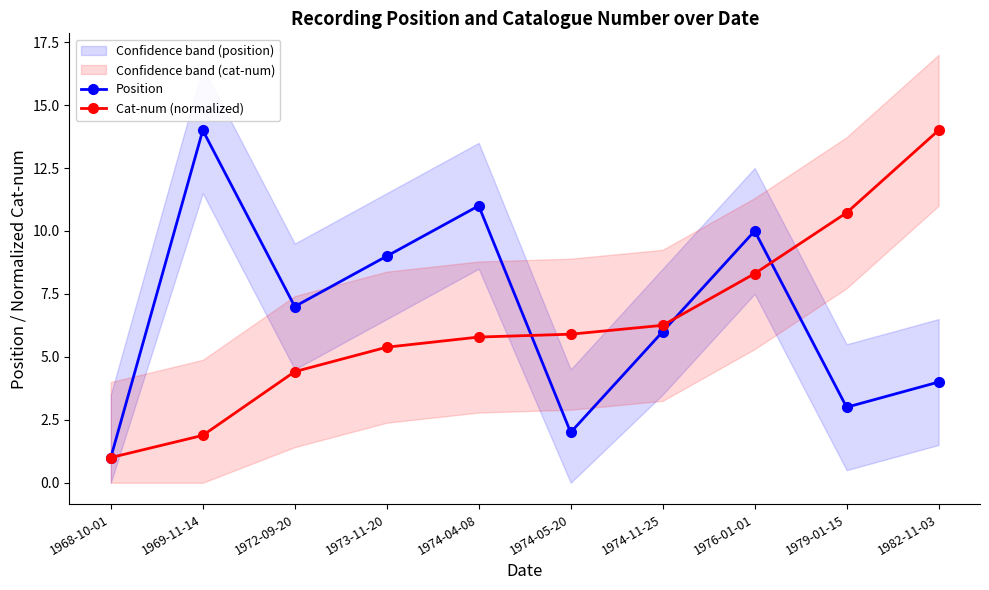

Rank the series by their maximum value, from lowest to highest.

Position, Cat-num (normalized)